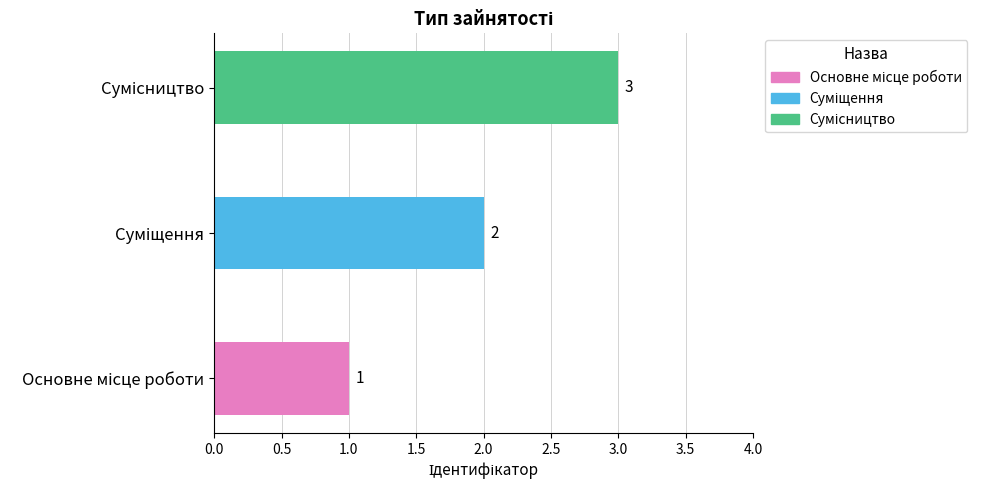

How many values are between 1 and 3?

3